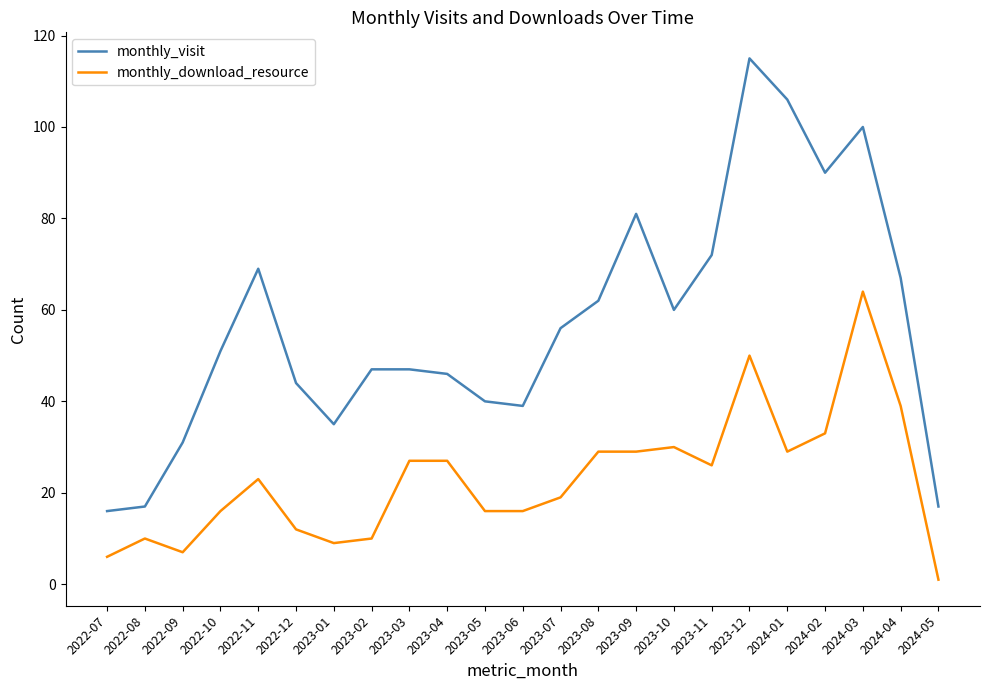

Is this an area chart (filled region under the line)?

No